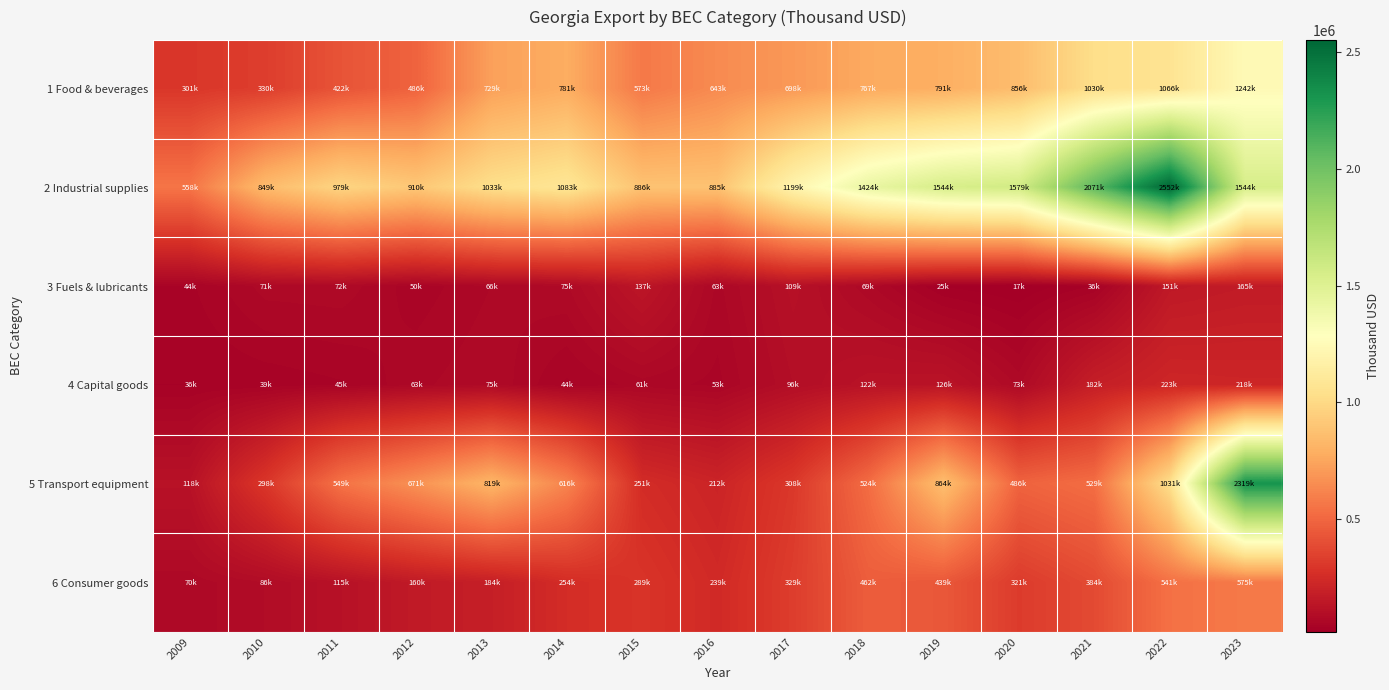

Reading left to right, transcribe all the data shown in this chart.

1 Food & beverages: 2009=301311.3	2010=330180.1	2011=422023.2	2012=485609.7	2013=728555.9	2014=781384.6	2015=573287.2	2016=643278.4	2017=698108.1	2018=767404.9	2019=790934.2	2020=856448.1	2021=1030255.9	2022=1065641.4	2023=1242456.2
2 Industrial supplies: 2009=558366.1	2010=849264.1	2011=978942.9	2012=909963.1	2013=1033187.4	2014=1083087.8	2015=886244.2	2016=884684.2	2017=1199011.8	2018=1424284.6	2019=1543650.6	2020=1578862.1	2021=2071237.1	2022=2552176.9	2023=1544038.6
3 Fuels & lubricants: 2009=44329.2	2010=70653.6	2011=72363.7	2012=50034.7	2013=66246.5	2014=74802.7	2015=136748.3	2016=62903.6	2017=109485.2	2018=68647.1	2019=25168.7	2020=16531.7	2021=36315.3	2022=150725.8	2023=164582.9
4 Capital goods: 2009=36292.1	2010=39108.8	2011=44947.9	2012=63356.8	2013=74745.7	2014=44071.7	2015=61460.1	2016=53060.5	2017=95690.4	2018=121929.7	2019=126172.7	2020=73087.3	2021=181628.4	2022=223155.3	2023=218104.6
5 Transport equipment: 2009=117910.1	2010=297514.2	2011=548783.3	2012=670619.1	2013=818867.6	2014=616484.0	2015=251315.7	2016=211559.5	2017=307809.9	2018=524479.4	2019=864429.0	2020=486069.1	2021=529452.9	2022=1030608.5	2023=2318726.5
6 Consumer goods: 2009=70406.7	2010=86212.9	2011=114901.3	2012=160469.1	2013=183757.7	2014=253998.5	2015=288819.6	2016=239420.8	2017=328652.7	2018=462221.8	2019=439336.8	2020=320770.2	2021=383647.4	2022=540608.1	2023=575032.0